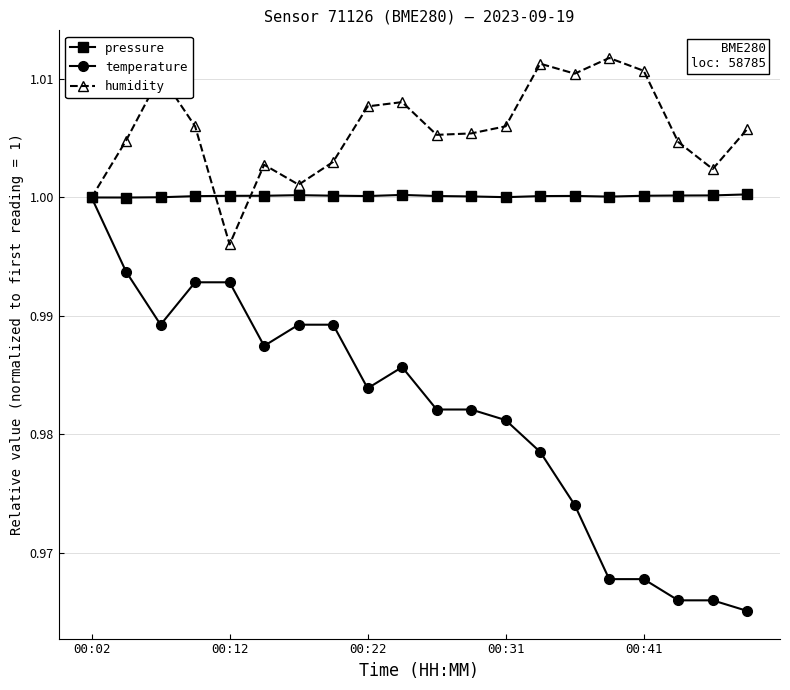

What are all the series names shown in the legend?

pressure, temperature, humidity